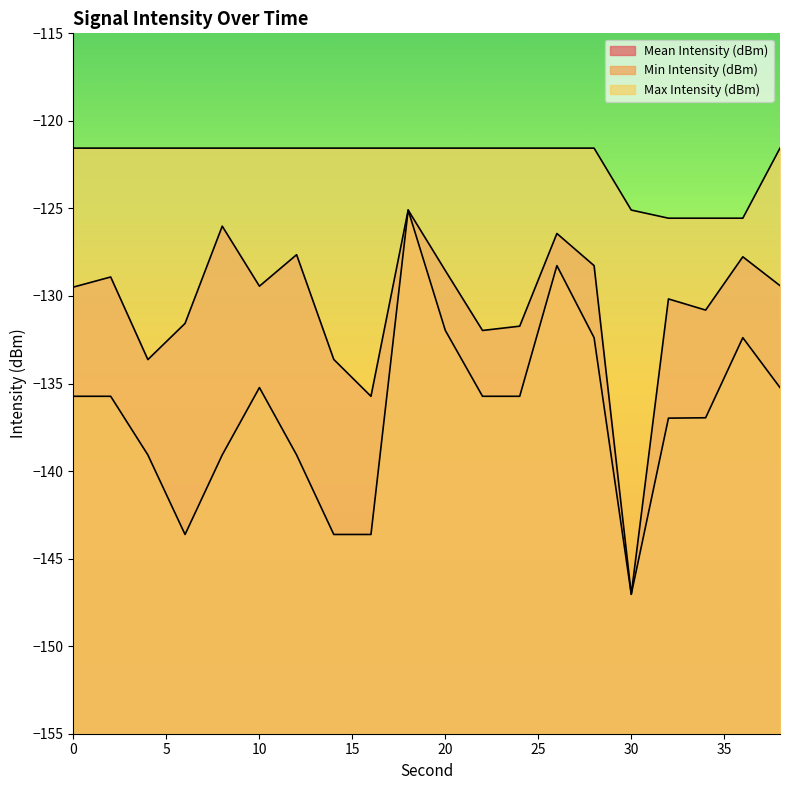

List the labels in order of Min Intensity (dBm) value, largest first.

18, 26, 20, 28, 36, 10, 38, 0, 2, 22, 24, 34, 32, 4, 8, 12, 6, 14, 16, 30